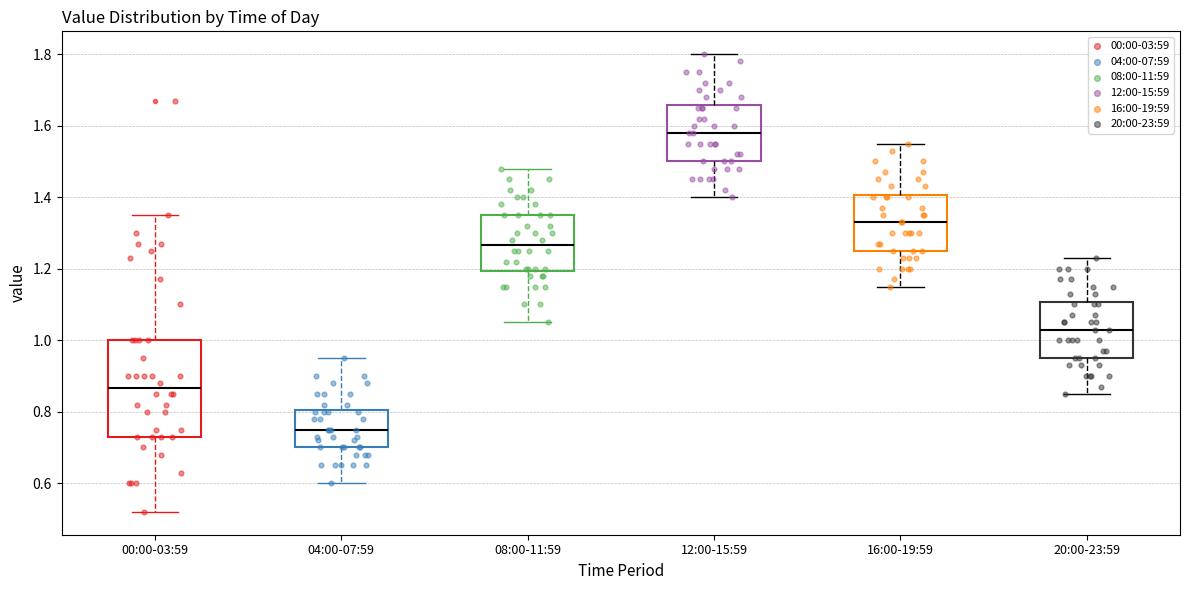

Reading left to right, read every box against the y-axis: the position of its median line, the range the box covers, and the ends of its whiskers. The values are not printed on the chart, so give them approximately, as read against the axis.

00:00-03:59: median 0.86, box 0.74 to 1.00, whiskers 0.52 to 1.36
04:00-07:59: median 0.76, box 0.70 to 0.80, whiskers 0.60 to 0.96
08:00-11:59: median 1.26, box 1.20 to 1.36, whiskers 1.06 to 1.48
12:00-15:59: median 1.58, box 1.50 to 1.66, whiskers 1.40 to 1.80
16:00-19:59: median 1.34, box 1.26 to 1.40, whiskers 1.16 to 1.56
20:00-23:59: median 1.04, box 0.96 to 1.10, whiskers 0.86 to 1.24